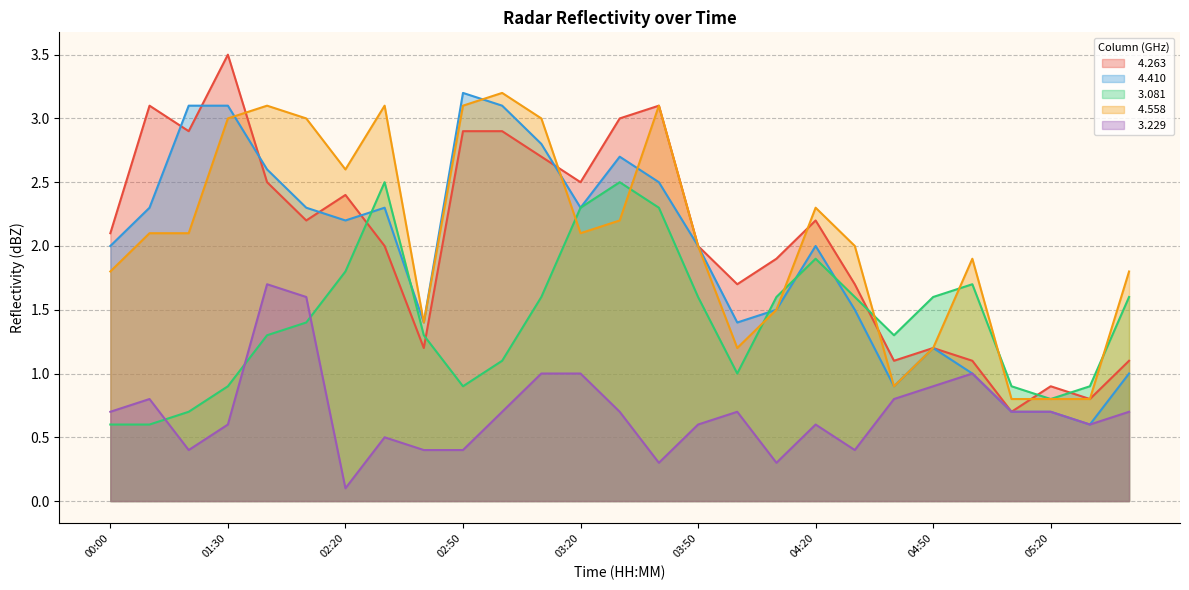

What is the label of the 26th point from the left?

05:30